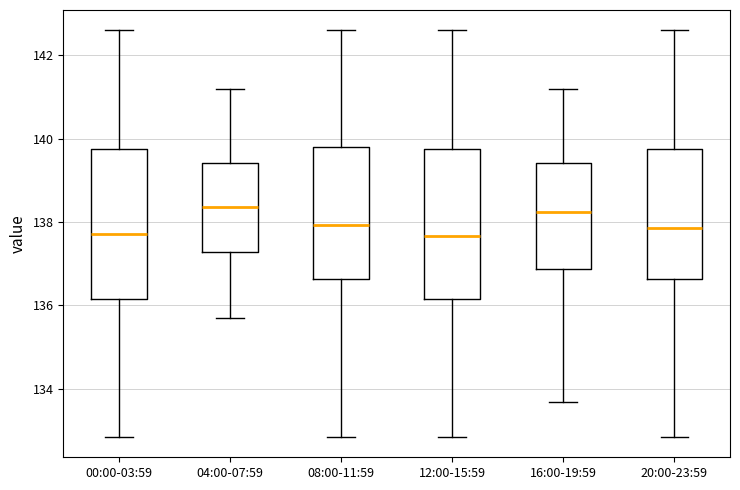

Reading left to right, read every box against the y-axis: the position of its median line, the range the box covers, and the ends of its whiskers. The values are not printed on the chart, so give them approximately, as read against the axis.

00:00-03:59: median 137.8, box 136.2 to 139.8, whiskers 132.8 to 142.6
04:00-07:59: median 138.4, box 137.2 to 139.4, whiskers 135.8 to 141.2
08:00-11:59: median 138.0, box 136.6 to 139.8, whiskers 132.8 to 142.6
12:00-15:59: median 137.6, box 136.2 to 139.8, whiskers 132.8 to 142.6
16:00-19:59: median 138.2, box 136.8 to 139.4, whiskers 133.6 to 141.2
20:00-23:59: median 137.8, box 136.6 to 139.8, whiskers 132.8 to 142.6